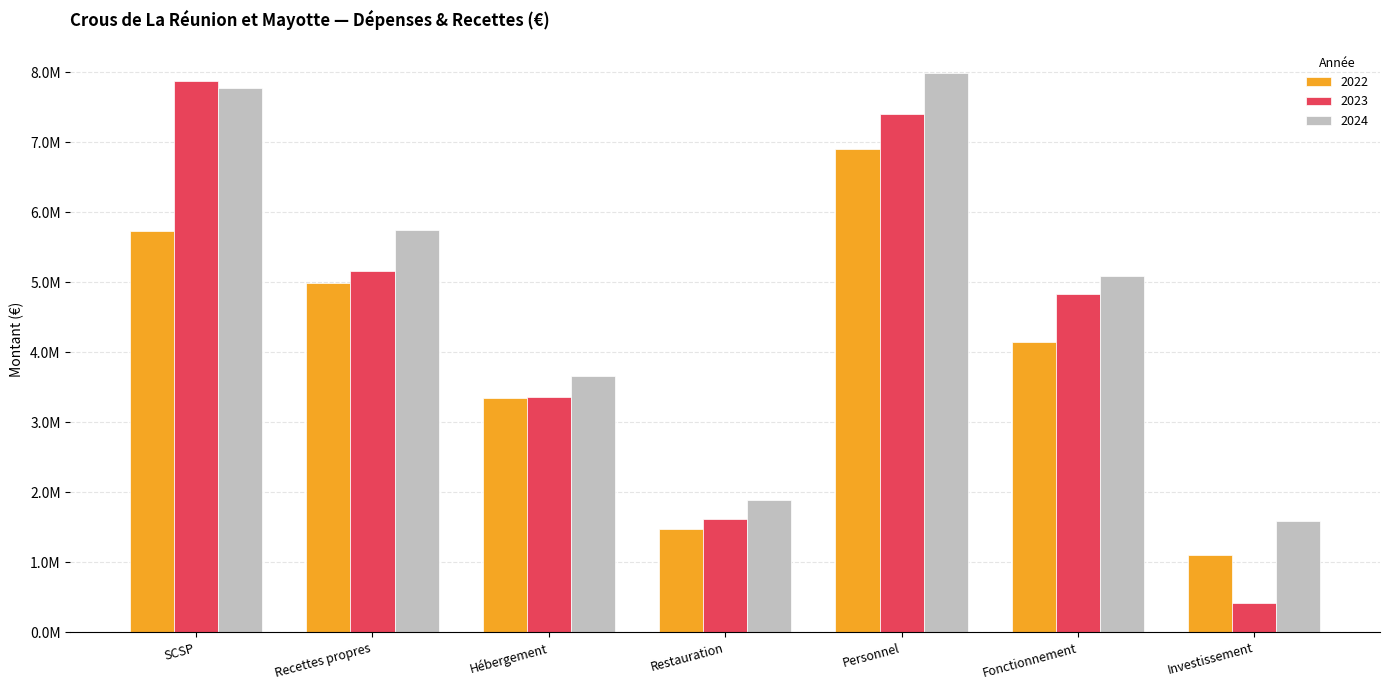

Are the bars grouped side by side (vs. stacked)?

Yes